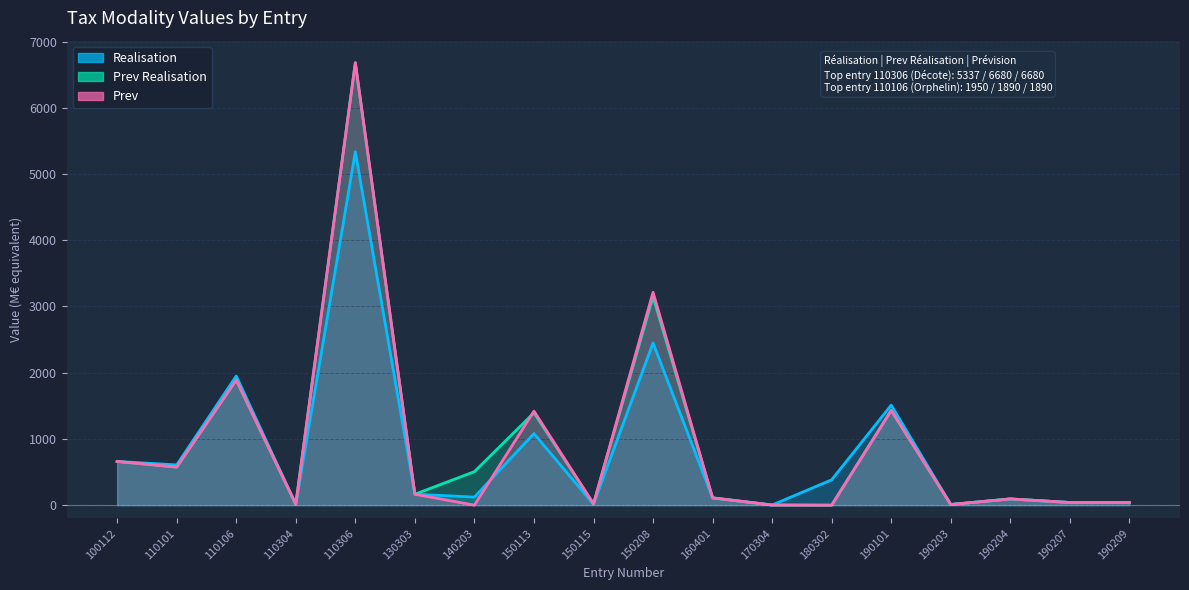

What is the value of the Prev Realisation point at the 8th from the left?

1395